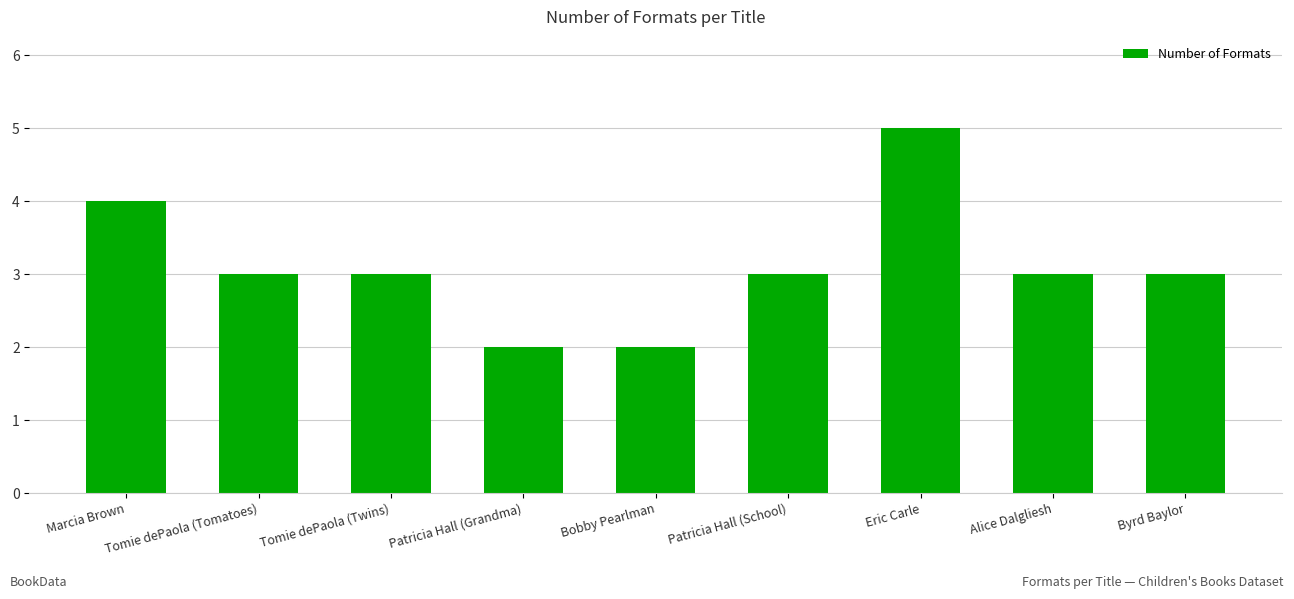

Where does the data first go above 3?

Marcia Brown